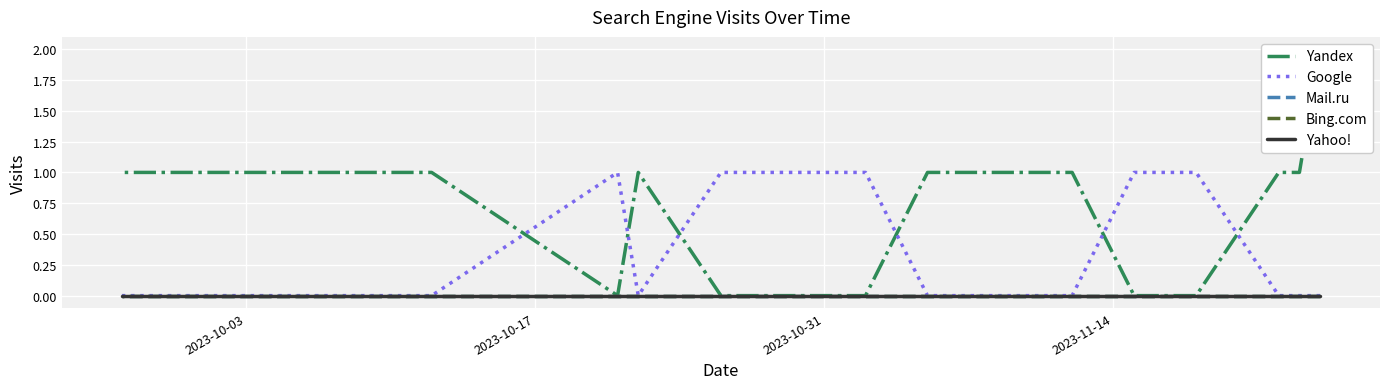

True or false: Mail.ru has more than 1 interior local peaks.

False